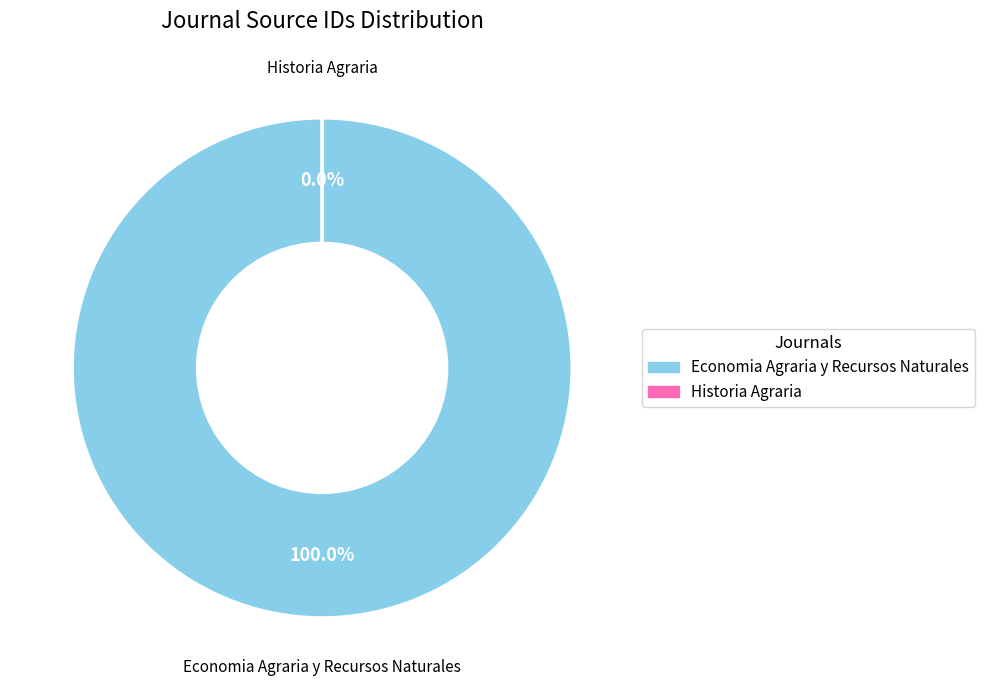

What is the largest slice in the pie chart?

Economia Agraria y Recursos Naturales